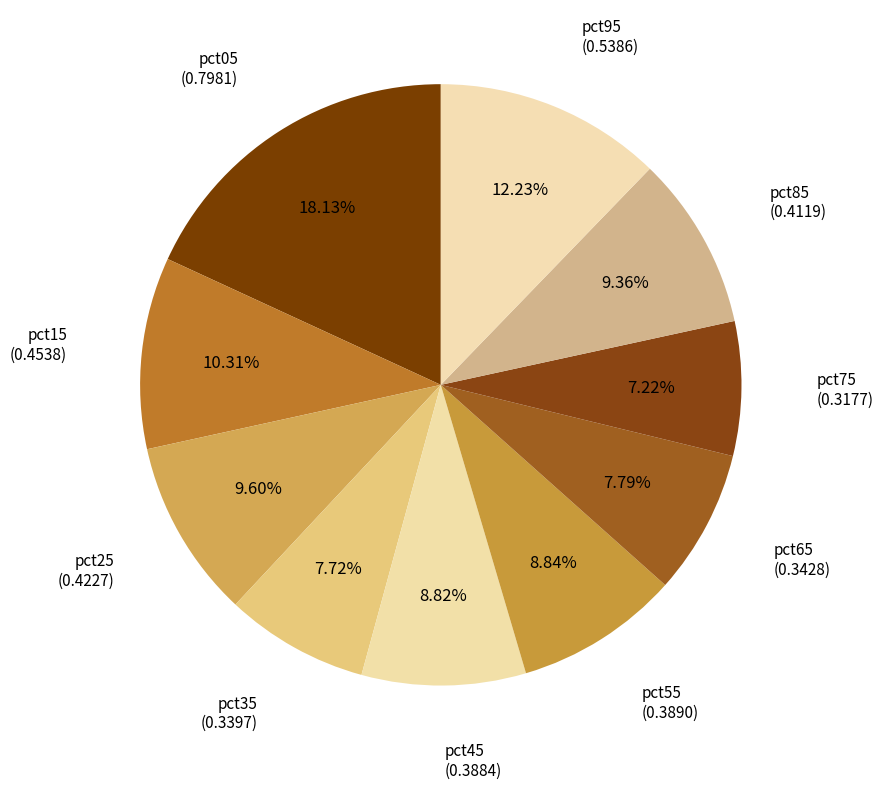

Is it true that pct05 is 18% of the pie?

True